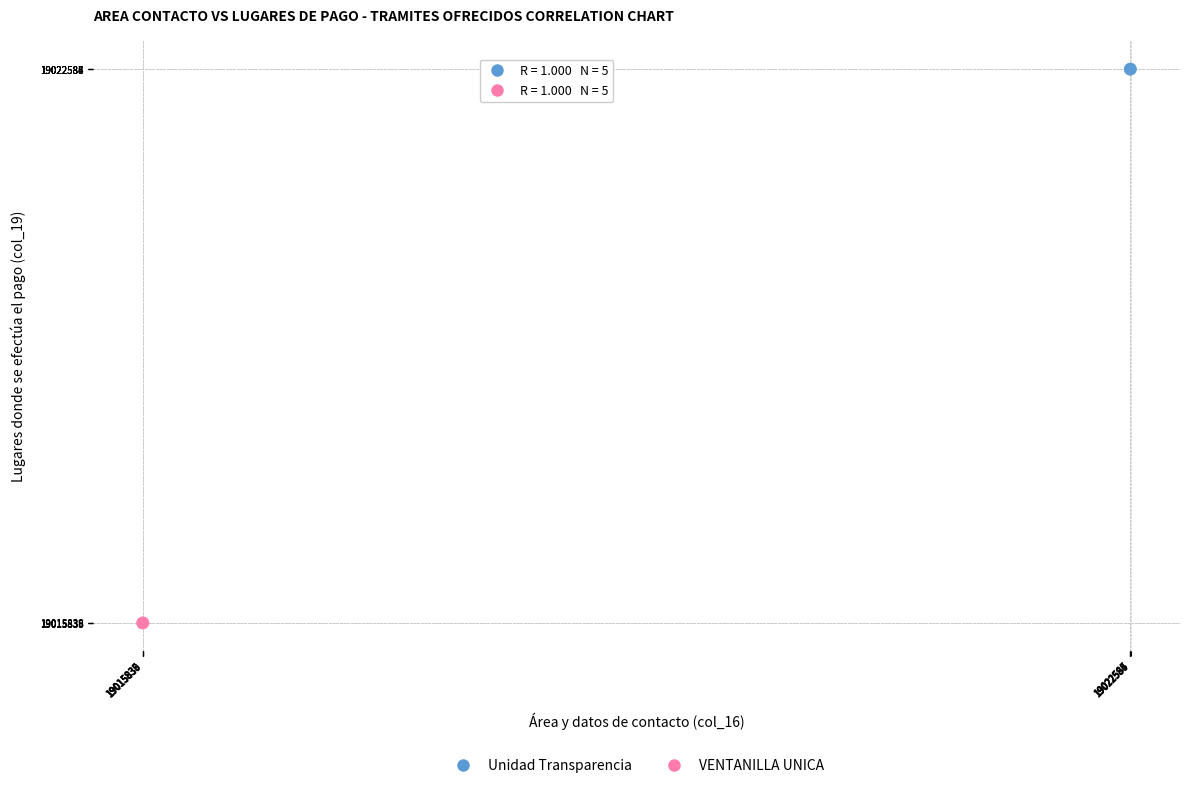

What are all the series names shown in the legend?

Unidad Transparencia, VENTANILLA UNICA